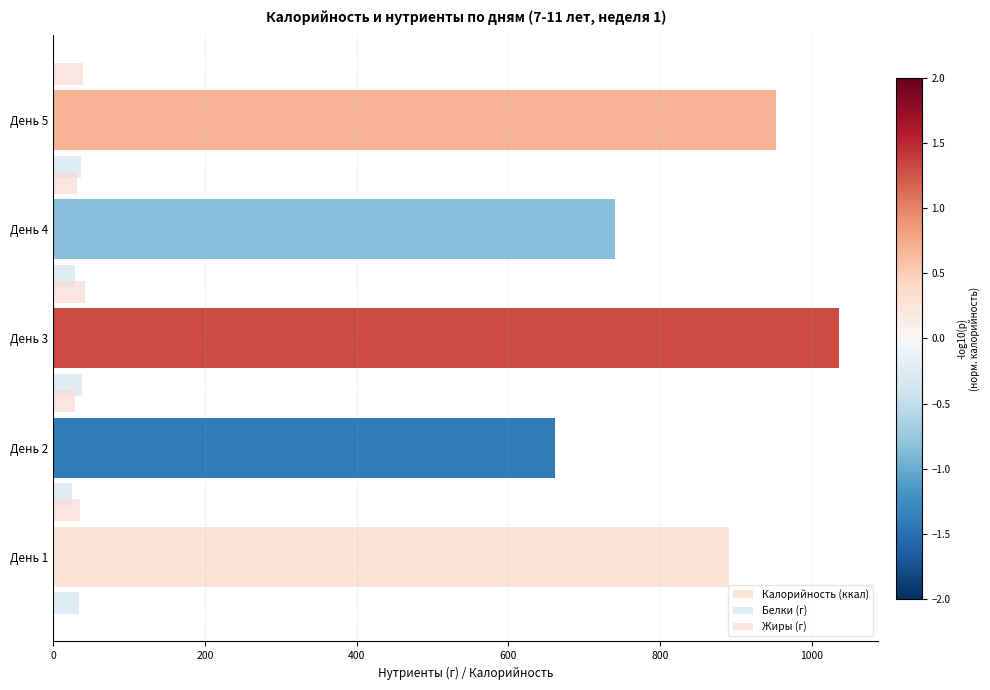

How many distinct data groups are displayed?

3